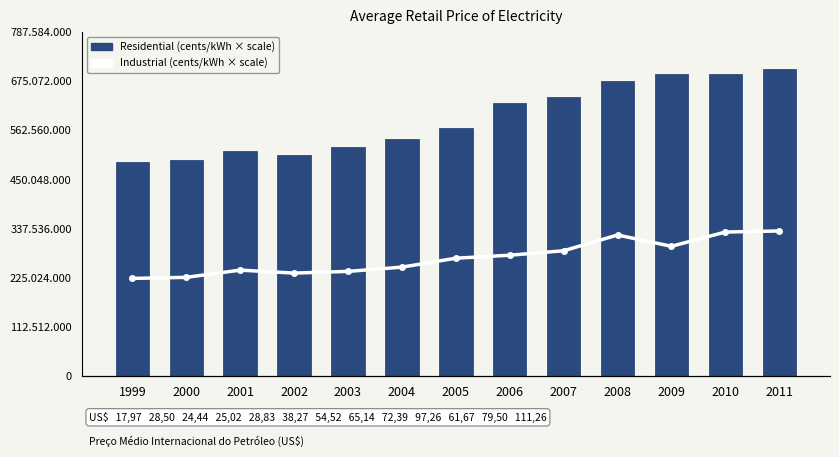

Reading right to left, list all the values displayed in this chart.

Residential (cents/kWh × scale): 2011=703200000.0	2010=692400000.0	2009=690600000.0	2008=675600000.0	2007=639000000.0	2006=624000000.0	2005=567000000.0	2004=542400000.0	2003=523200000.0	2002=506400000.0	2001=514800000.0	2000=494400000.0	1999=489600000.0
Industrial (cents/kWh × scale): 2011=341000000.0	2010=338500000.0	2009=305000000.0	2008=331500000.0	2007=294500000.0	2006=284000000.0	2005=277000000.0	2004=256000000.0	2003=246000000.0	2002=242000000.0	2001=249000000.0	2000=232000000.0	1999=229500000.0